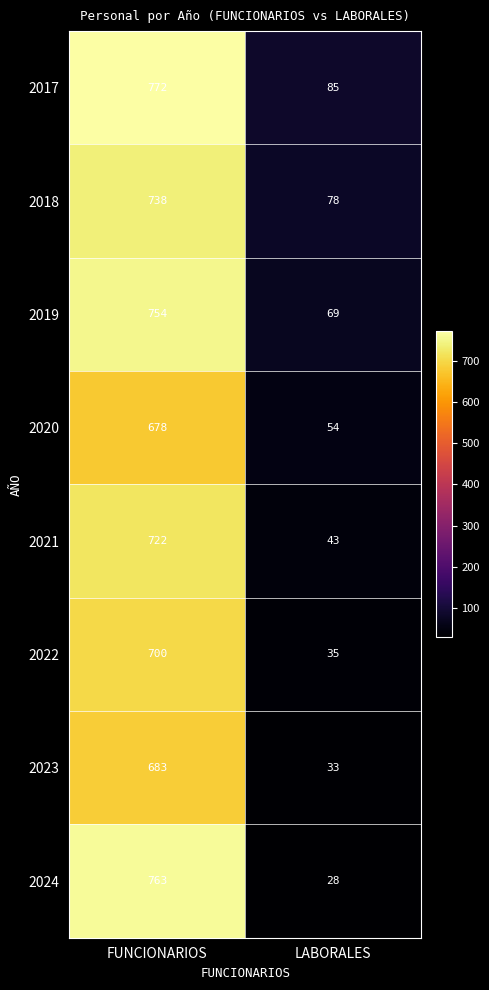

What is the average value of the 2024 series?

396